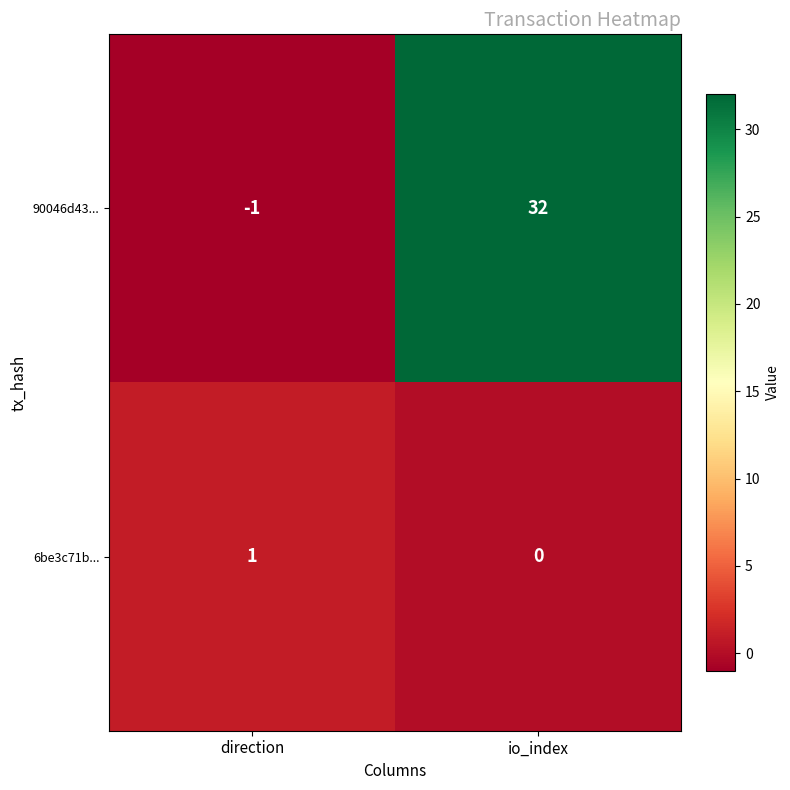

At which category is the sum across all series the highest?

io_index